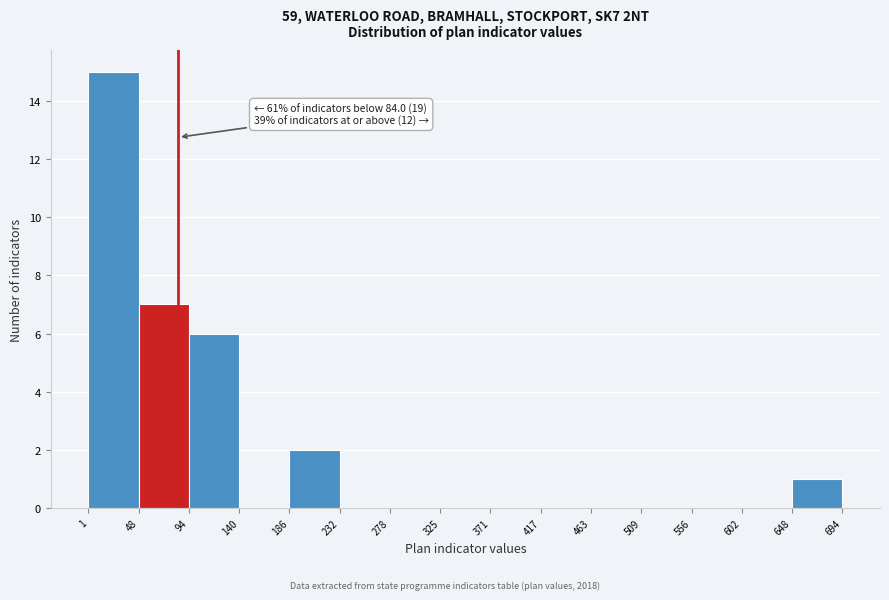

Which range on the x-axis has the tallest bar?

1 to 48